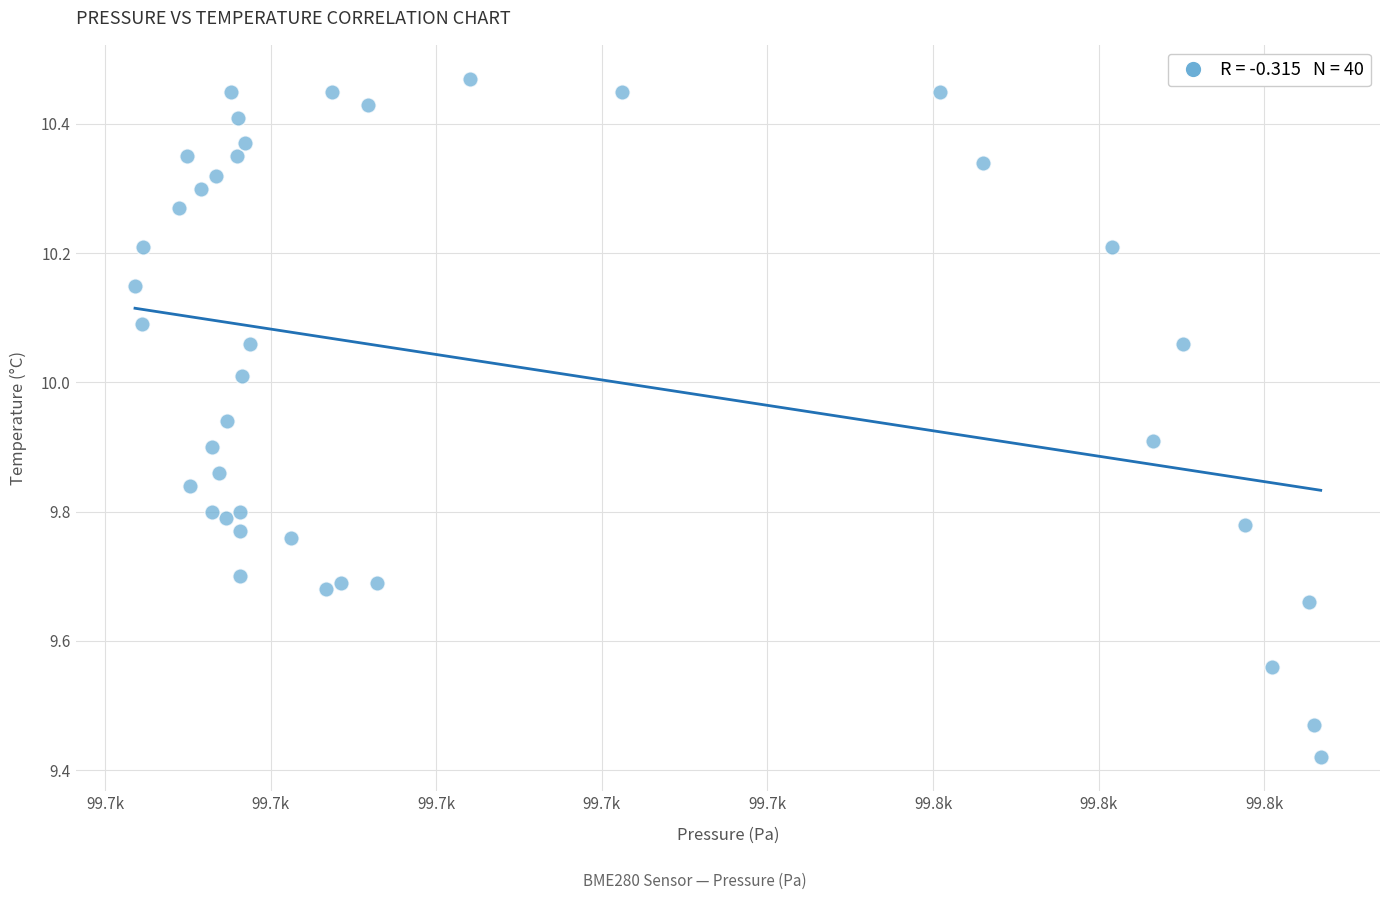

How many data points are displayed?

40